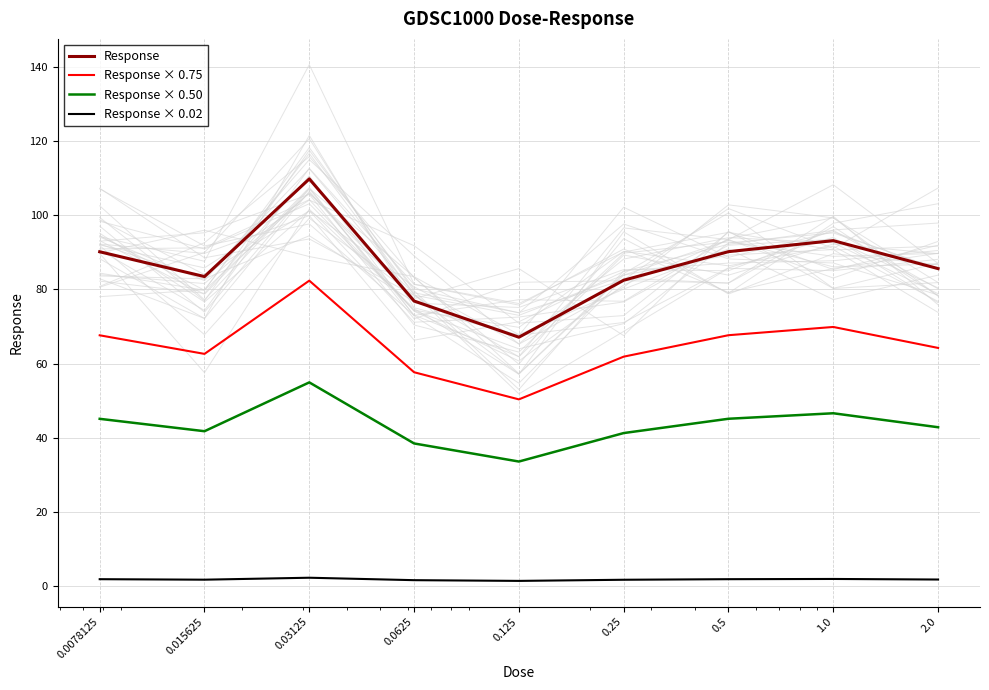

Is the value of Response × 0.75 at 0.0625 greater than the value of Response at 0.125?

No